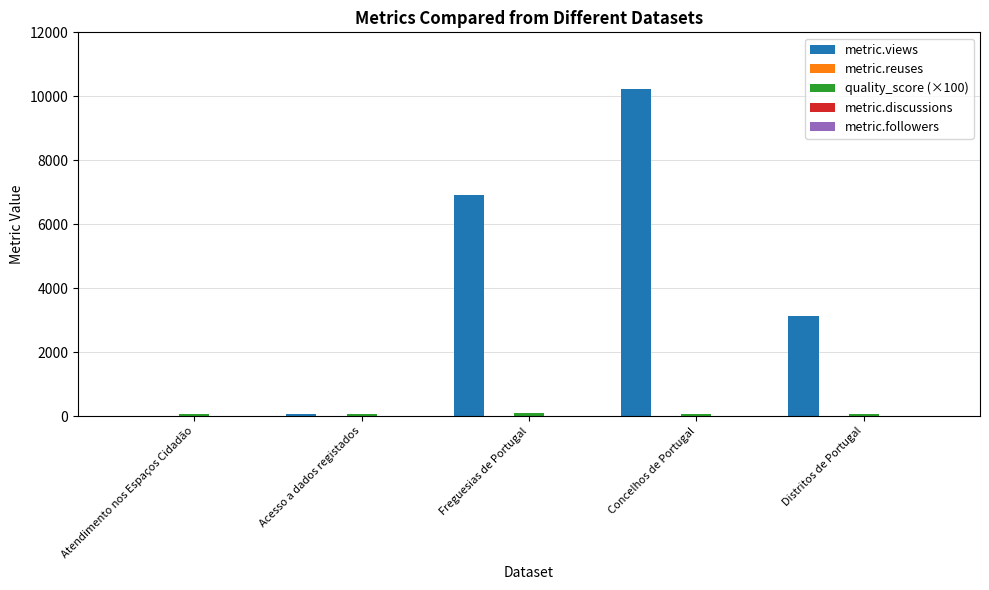

Where is metric.views nearest to the value 5112?

Freguesias de Portugal